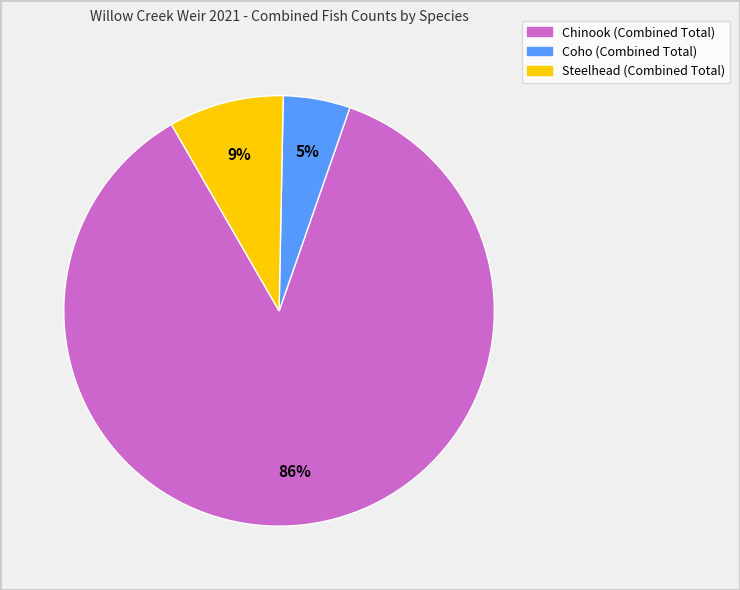

Which category has the biggest portion of the pie?

Chinook